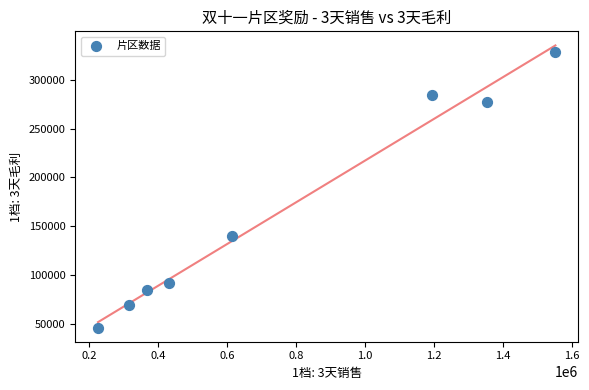

What Y value in the scatter plot is closest to 187246?

140546.7